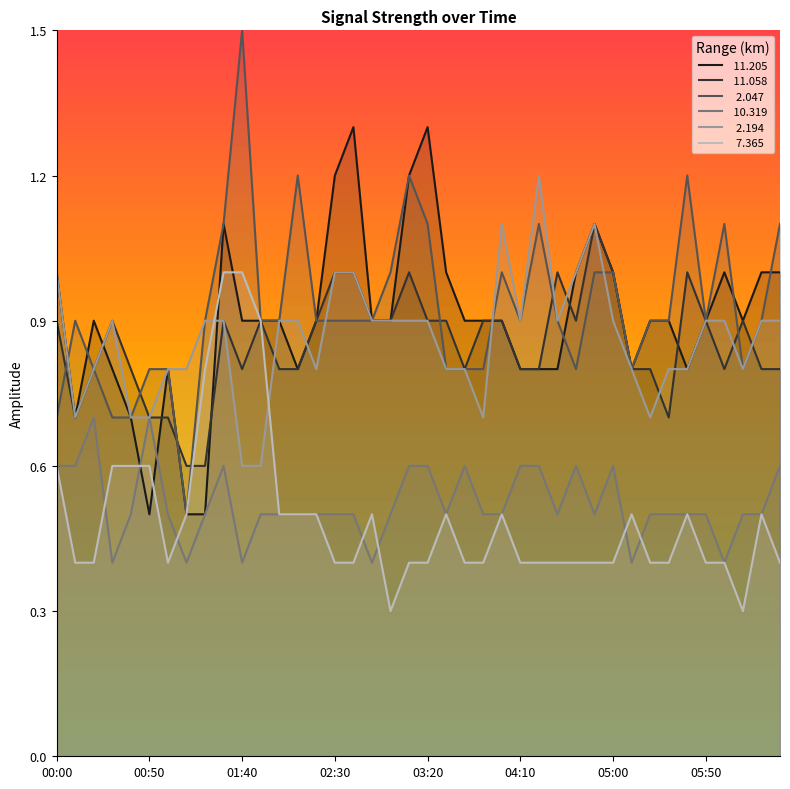

What is the difference between the   7.365 values at 05:20 and 01:30?

0.6